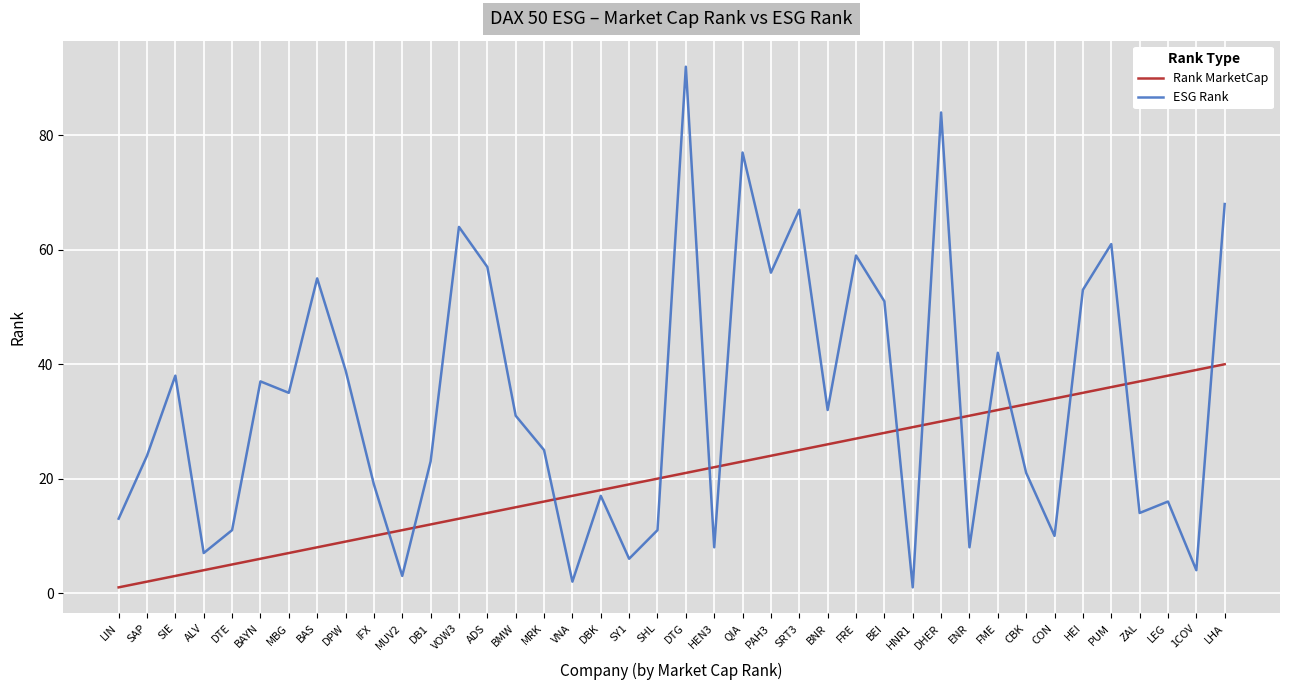

What position from the left is ALV?

4